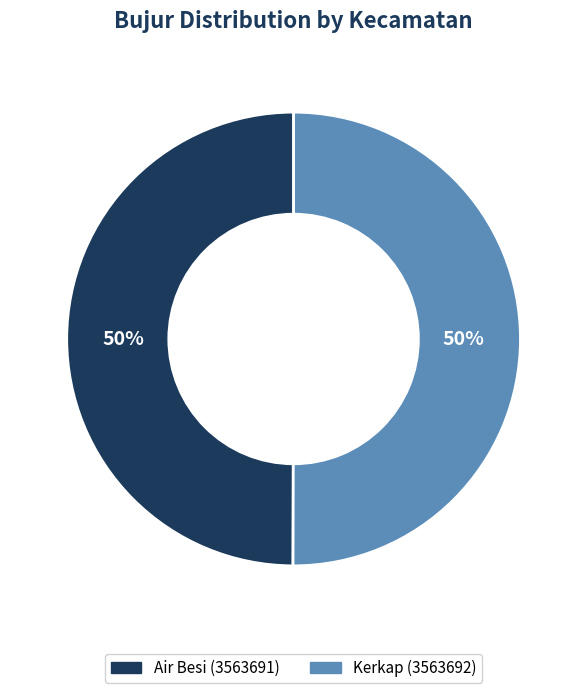

What percentage is the Kerkap (3563692) slice, to the nearest percent?

50%